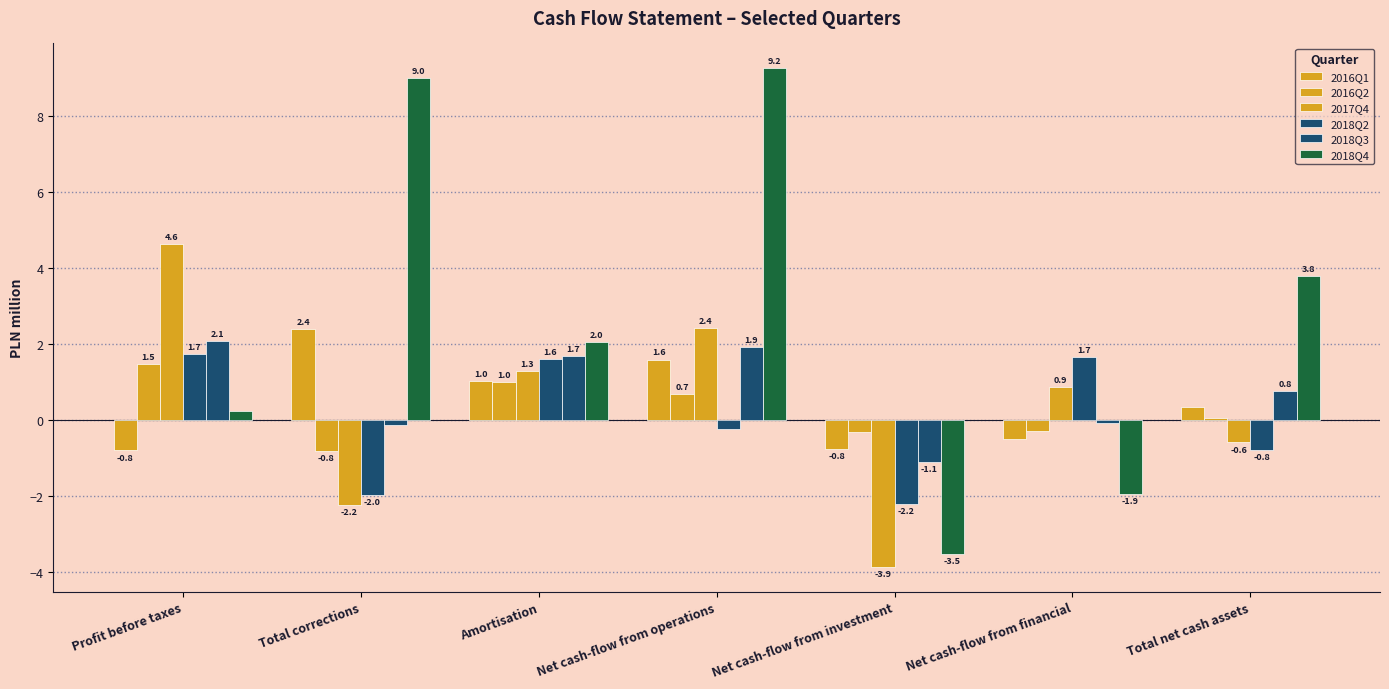

What value does the 2016Q1 series have at Net cash-flow from operations?

1.6